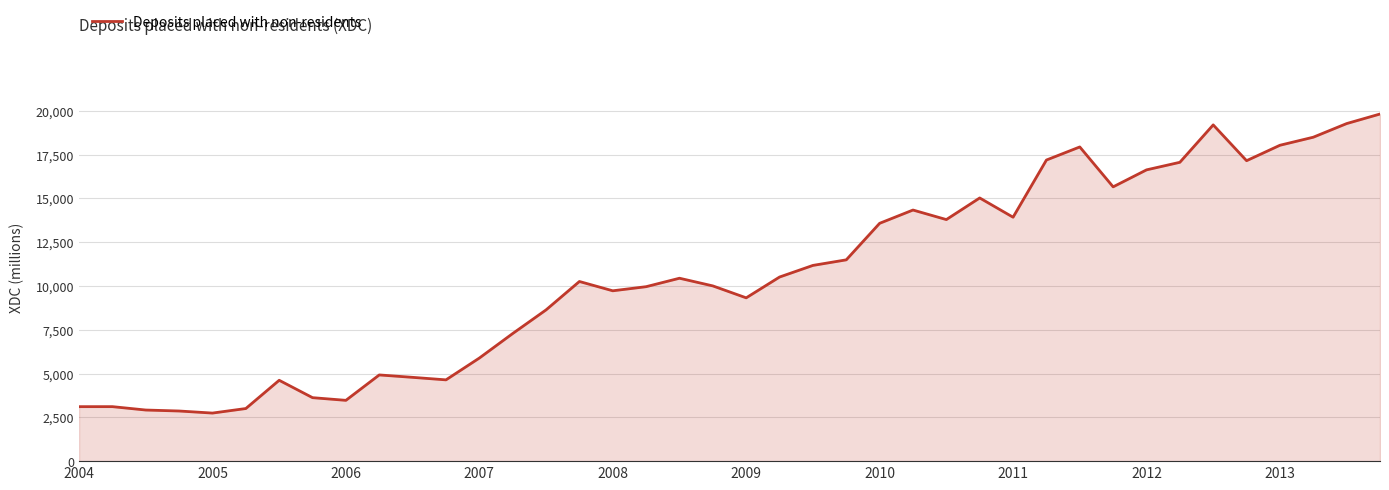

What is the difference between the maximum and minimum values?

17069.3